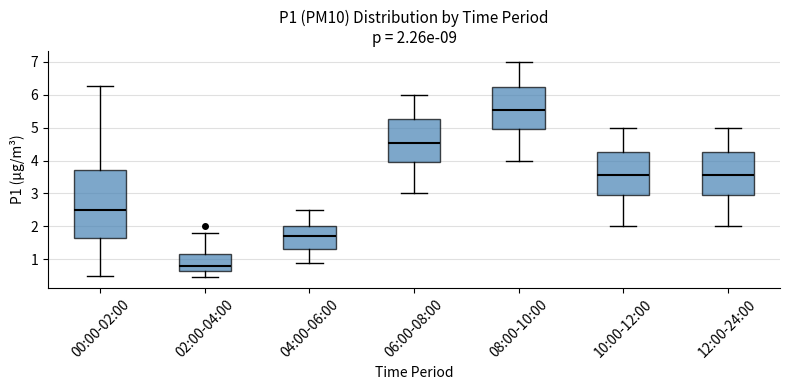

Which box has the highest median line?

08:00-10:00